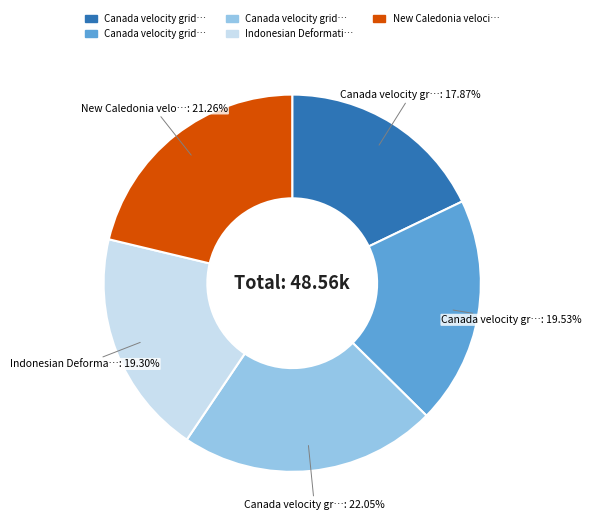

Is there any slice that represents more than half of the pie?

No